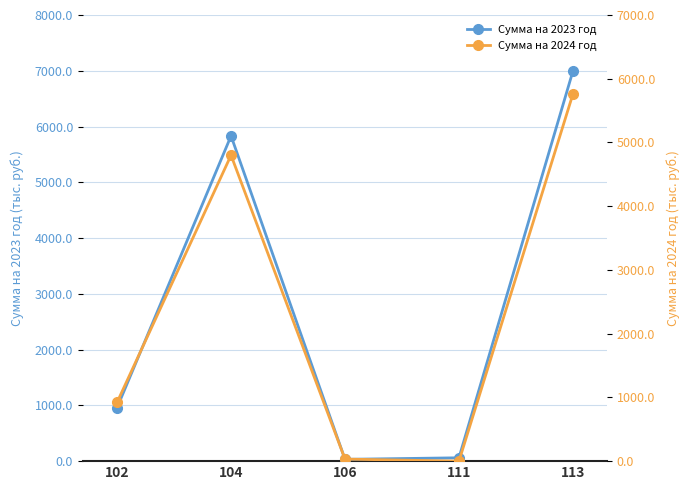

How many categories are shown in the chart?

5